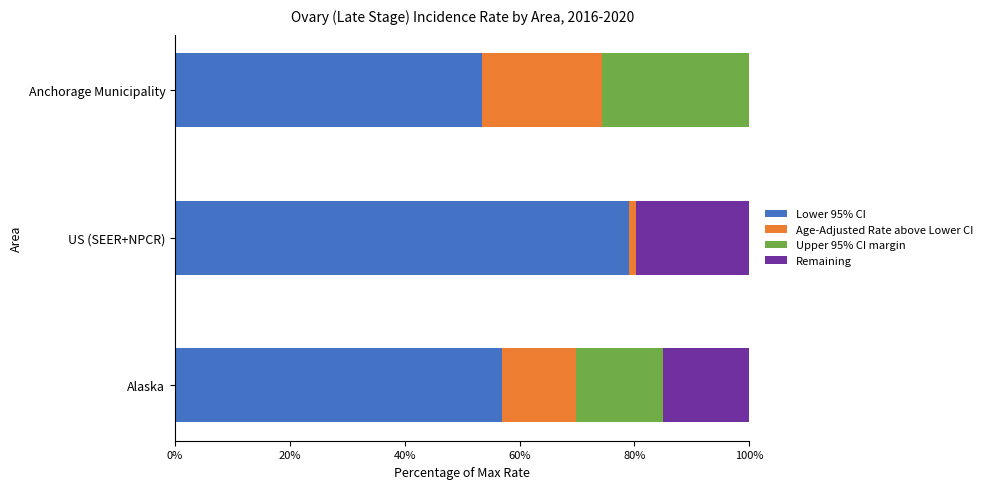

How many values in the Lower 95% CI series exceed 56?

2